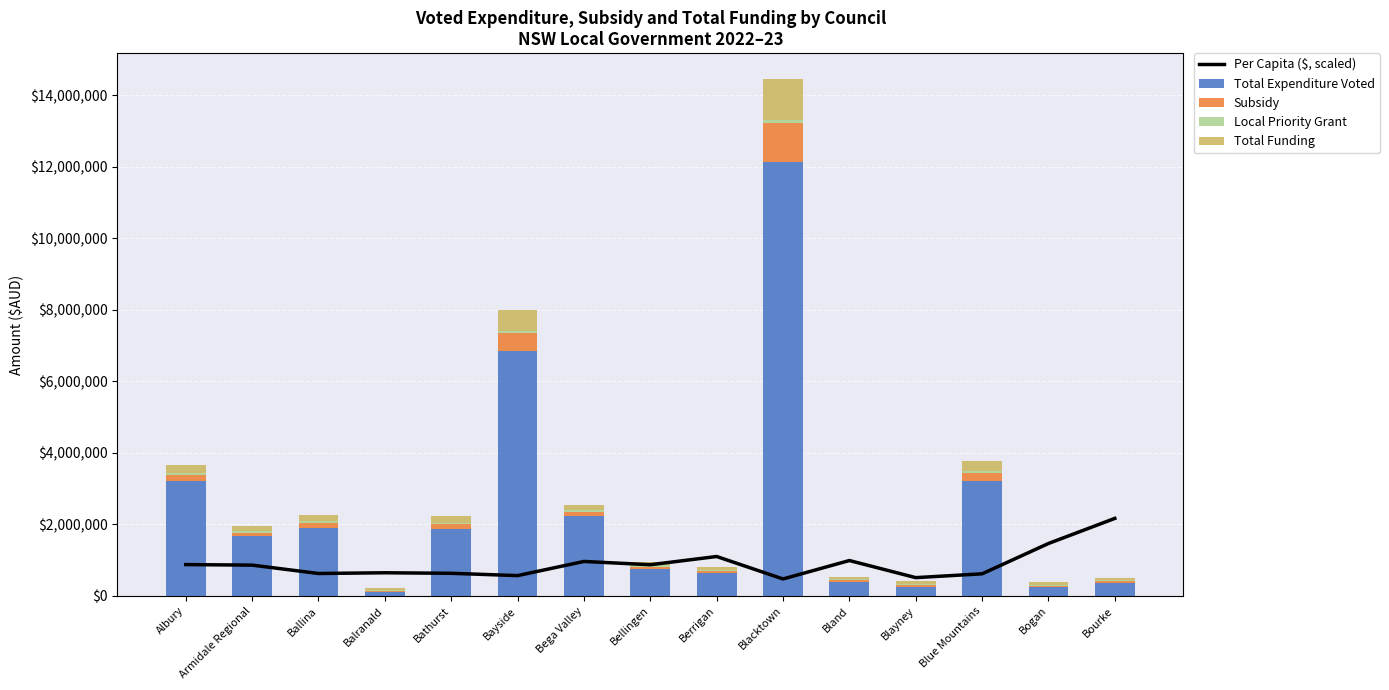

What is the spread (max minus min) of values at Bourke?

2147888.1